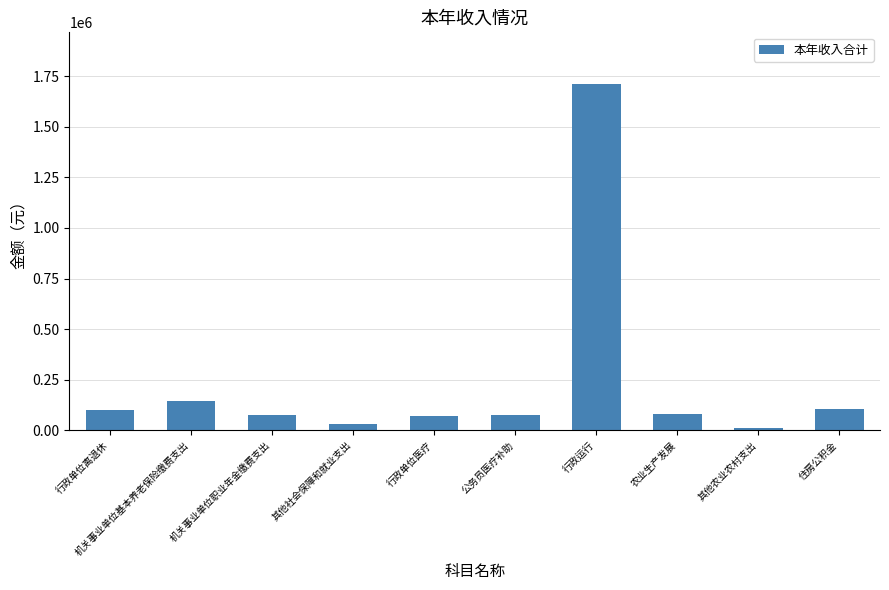

At which label is the value closest to 859931?

机关事业单位基本养老保险缴费支出